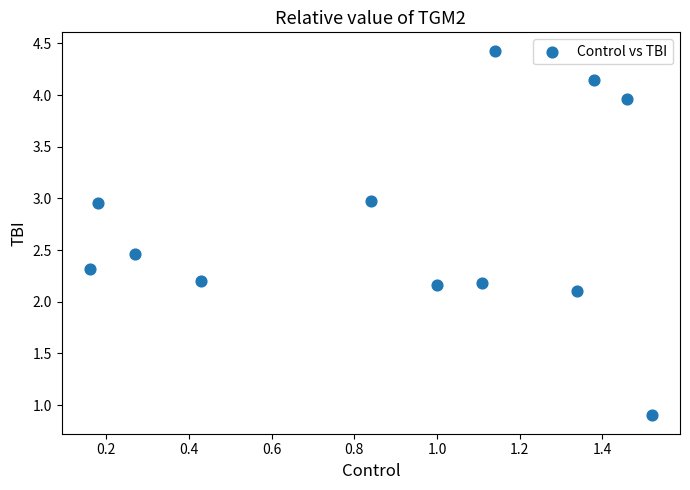

What is the range of Y values (max minus min)?

3.5